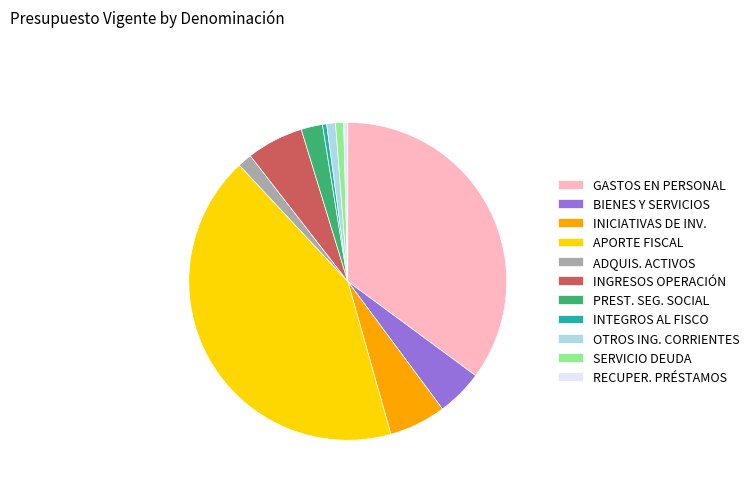

Does APORTE FISCAL represent more than half of the total?

No